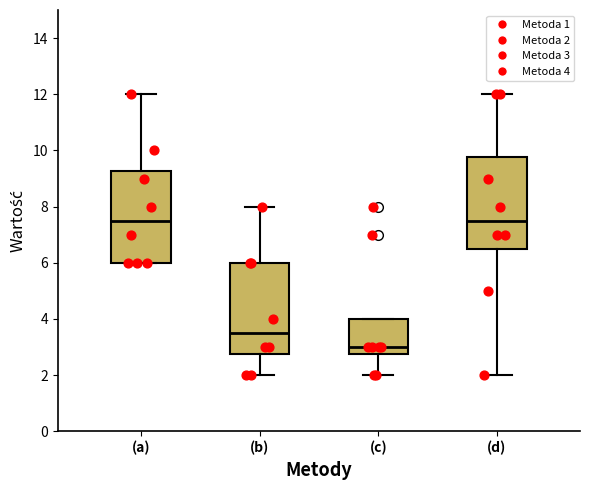

Reading left to right, read every box against the y-axis: the position of its median line, the range the box covers, and the ends of its whiskers. The values are not printed on the chart, so give them approximately, as read against the axis.

(a): median 7.6, box 6.0 to 9.2, whiskers 6.0 to 12.0
(b): median 3.6, box 2.8 to 6.0, whiskers 2.0 to 8.0
(c): median 3.0, box 2.8 to 4.0, whiskers 2.0 to 4.0
(d): median 7.6, box 6.6 to 9.8, whiskers 2.0 to 12.0